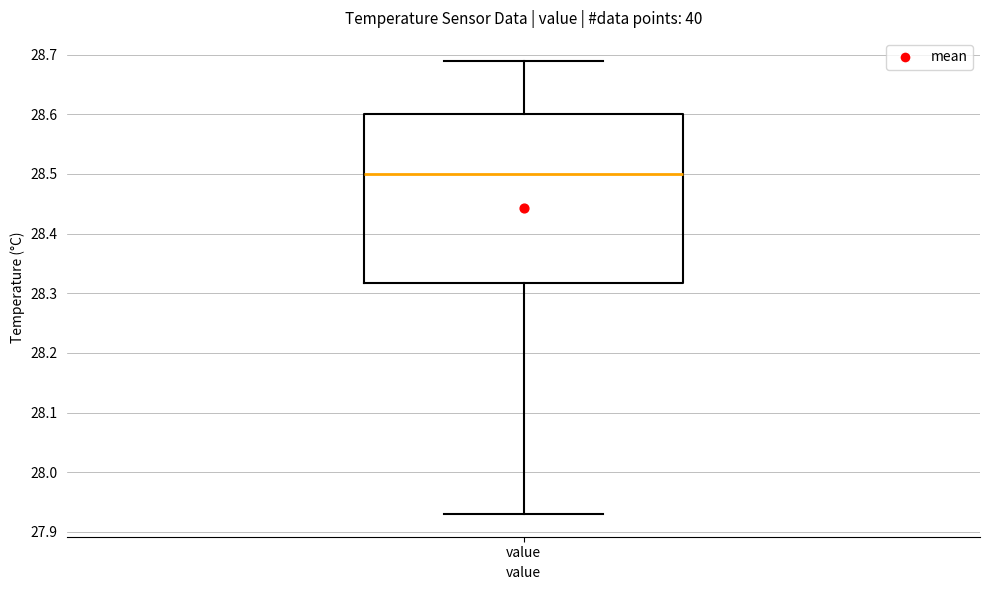

Read this box plot against the y-axis: the position of the median line, the range covered by the box, and the ends of both whiskers. The values are not printed on the chart, so give them approximately, as read against the axis.

median 28.50, box 28.32 to 28.60, whiskers 27.93 to 28.69